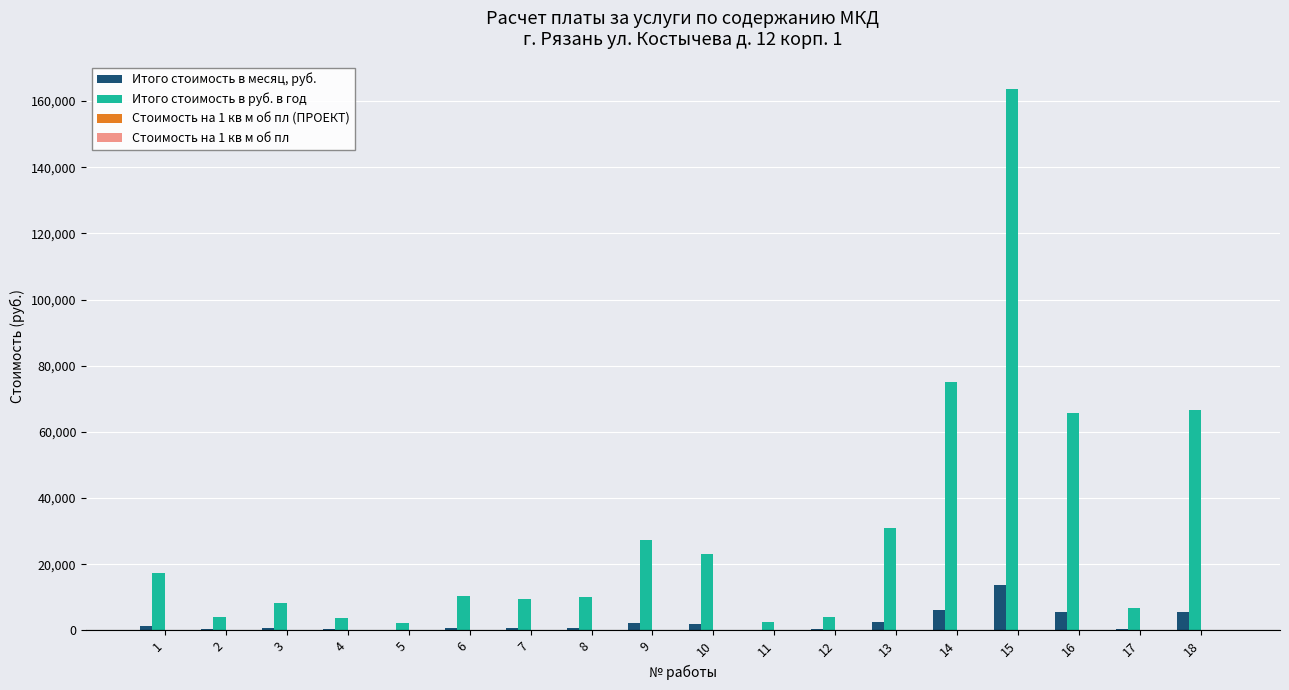

At which category is the sum across all series the highest?

15